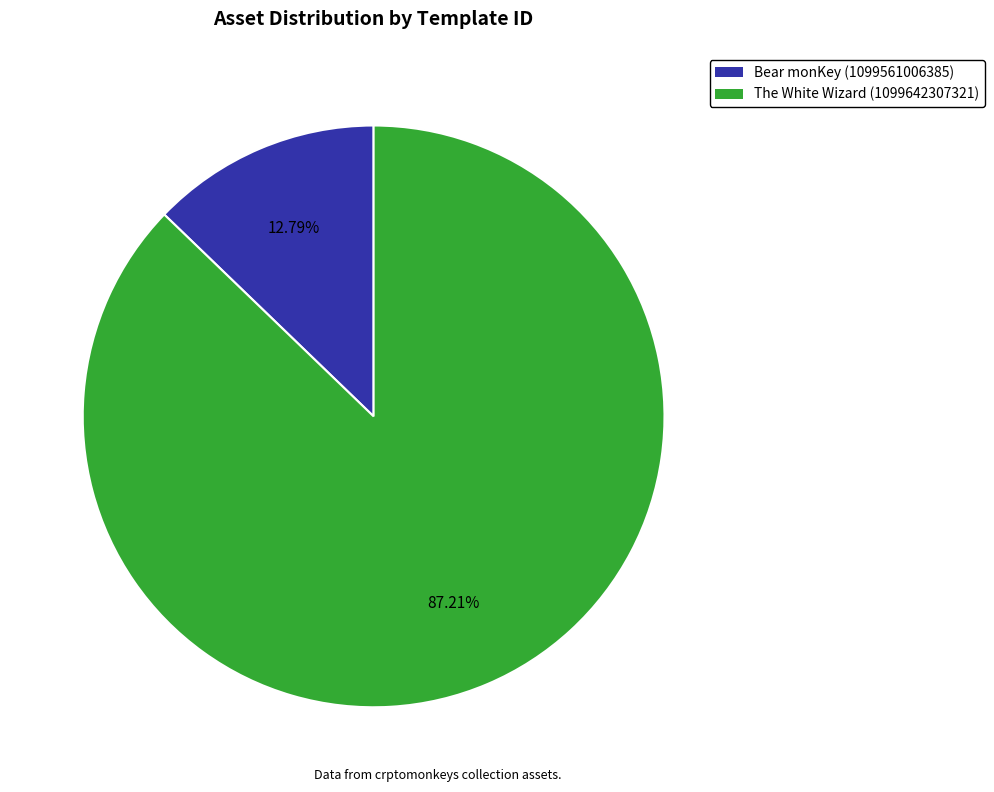

What percentage is the The White Wizard (1099642307321) slice, to the nearest percent?

87%